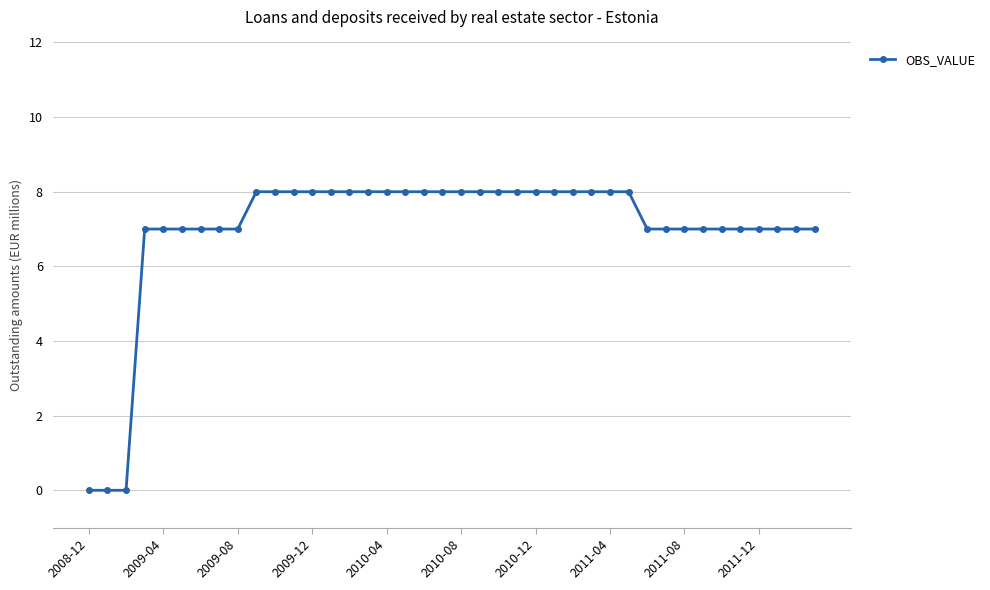

What is the sum of all values?

280